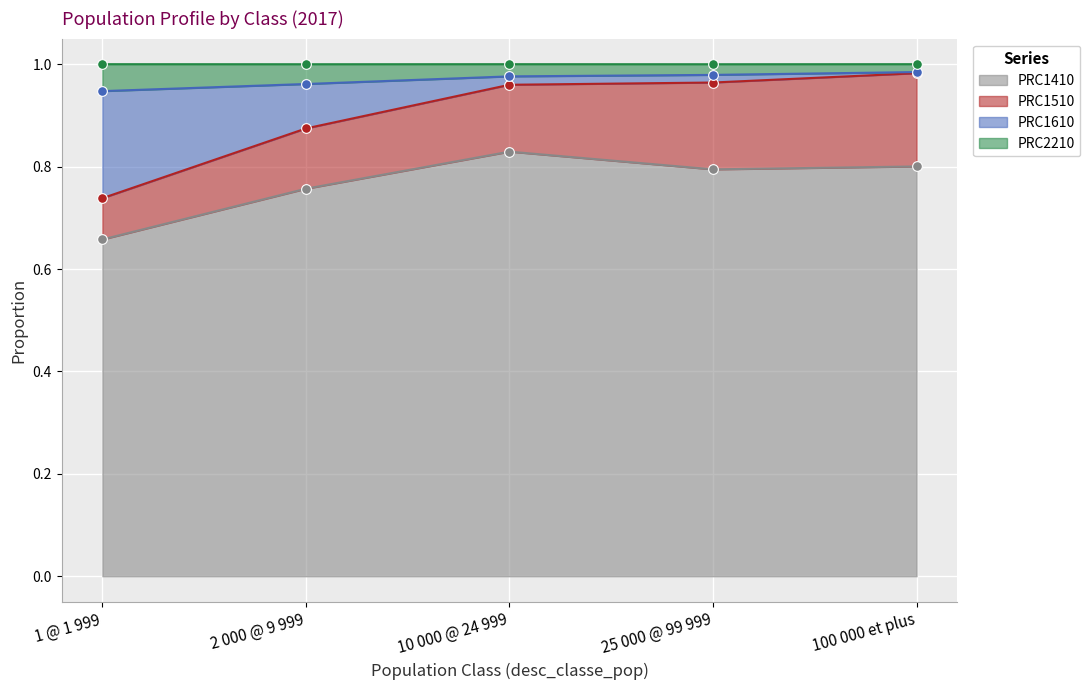

Where is PRC1410 nearest to the value 0?

1 @ 1 999